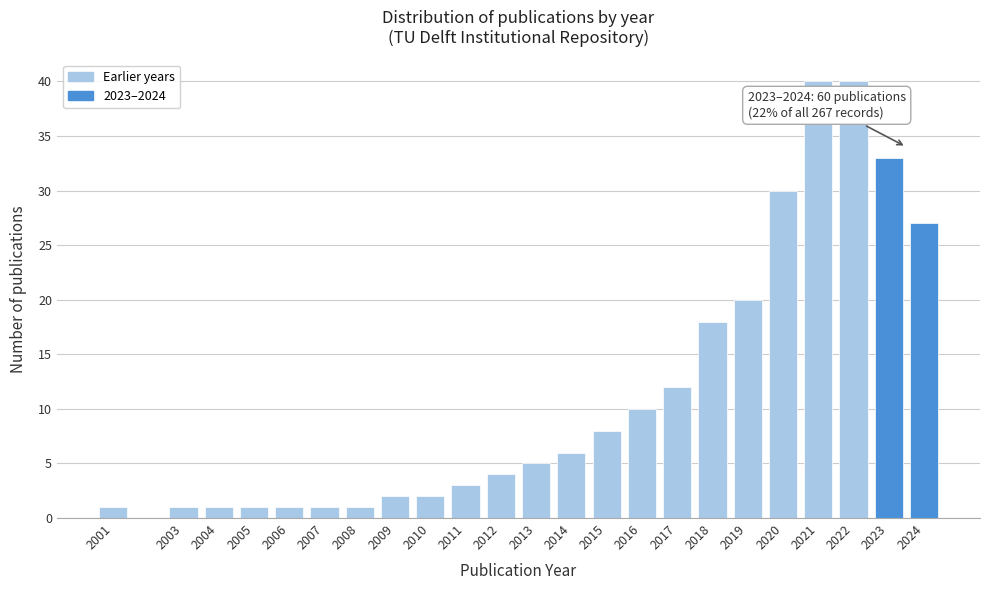

Reading left to right, extract all data points from this chart.

2001=1	2003=1	2004=1	2005=1	2006=1	2007=1	2008=1	2009=2	2010=2	2011=3	2012=4	2013=5	2014=6	2015=8	2016=10	2017=12	2018=18	2019=20	2020=30	2021=40	2022=40	2023=33	2024=27